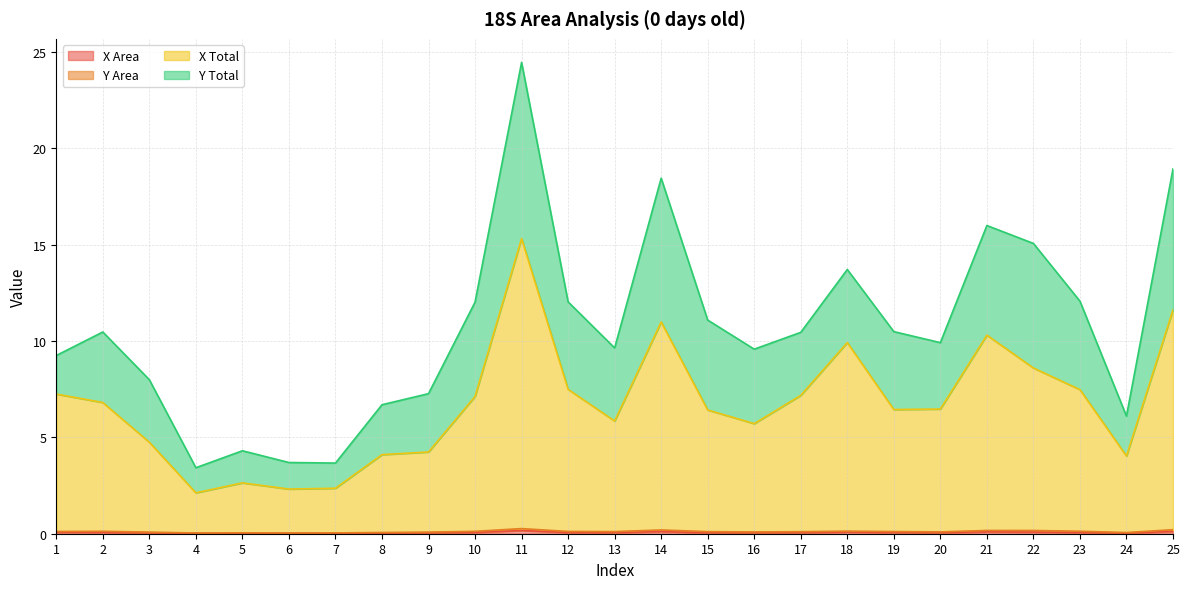

At which label is X Area closest to 0?

4